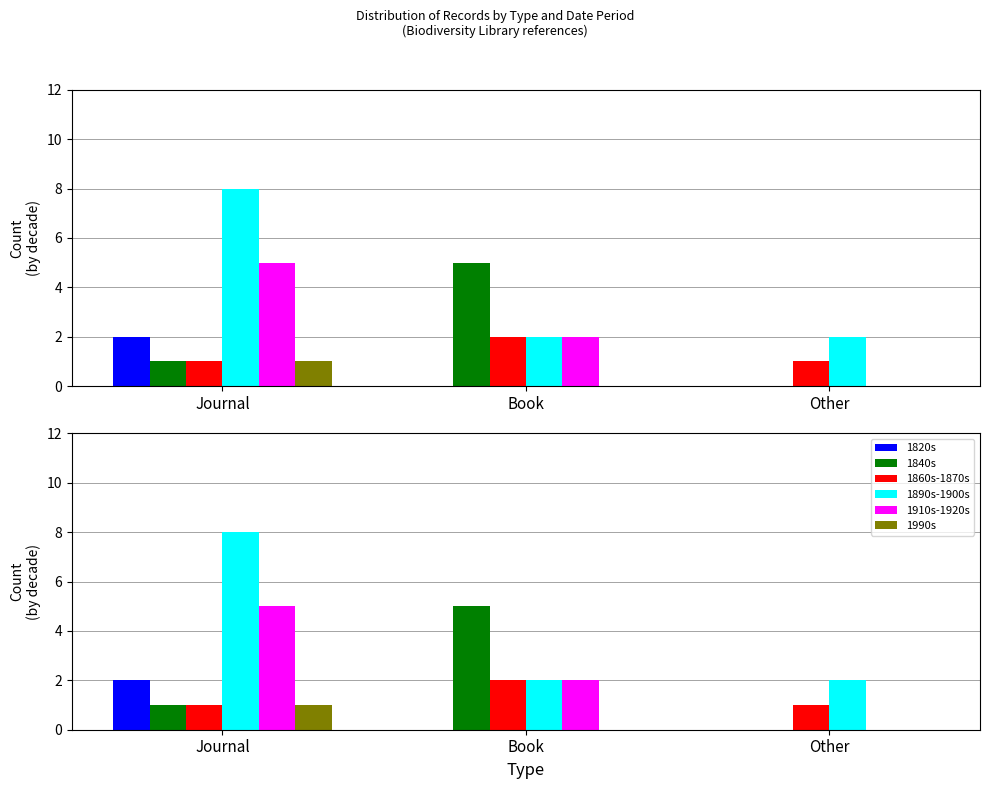

How many distinct data groups are displayed?

6